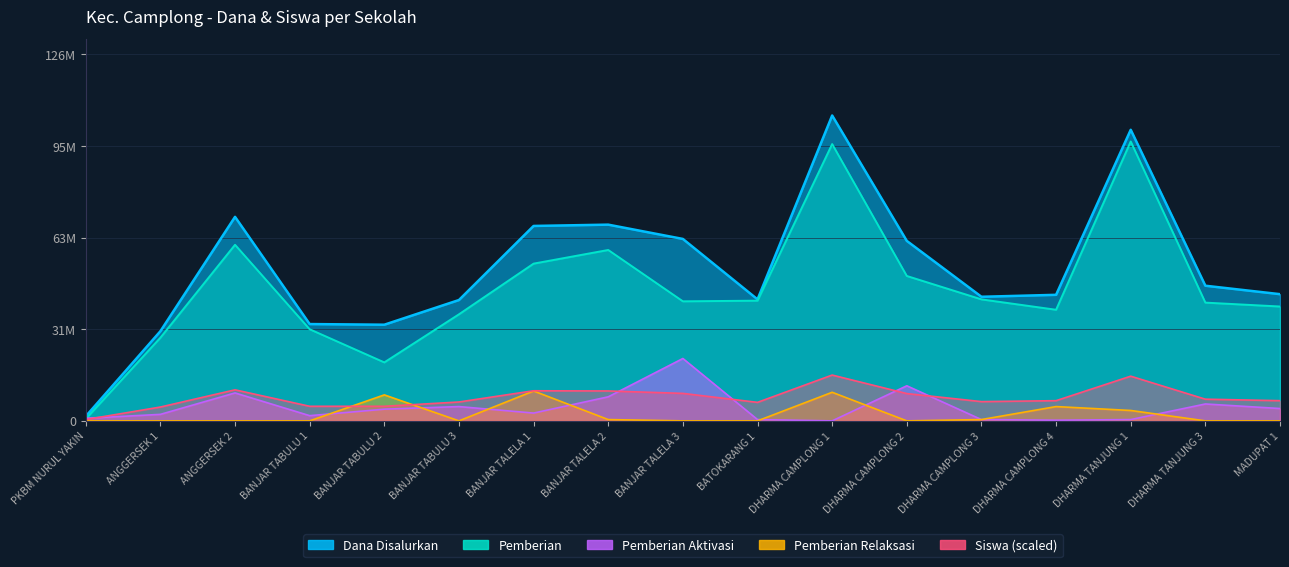

At which category does Pemberian Aktivasi reach its first local valley?

BANJAR TABULU 1